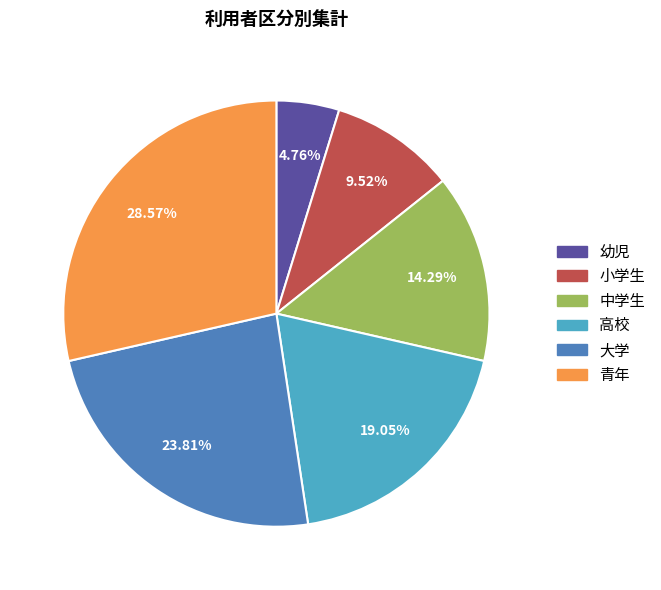

Is there a majority slice in this chart?

No